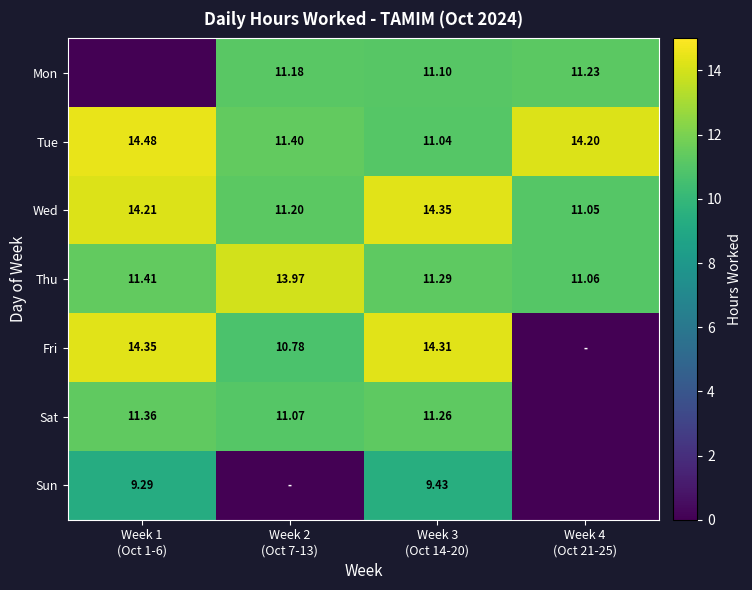

What is the difference between the Mon values at Week 3 (Oct 14-20) and Week 1 (Oct 1-6)?

11.1